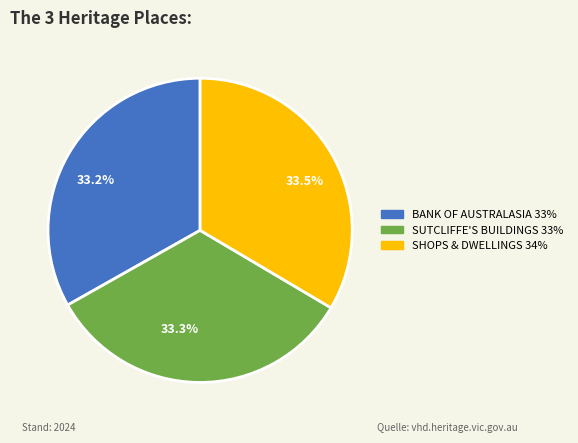

Does any single category account for the majority?

No